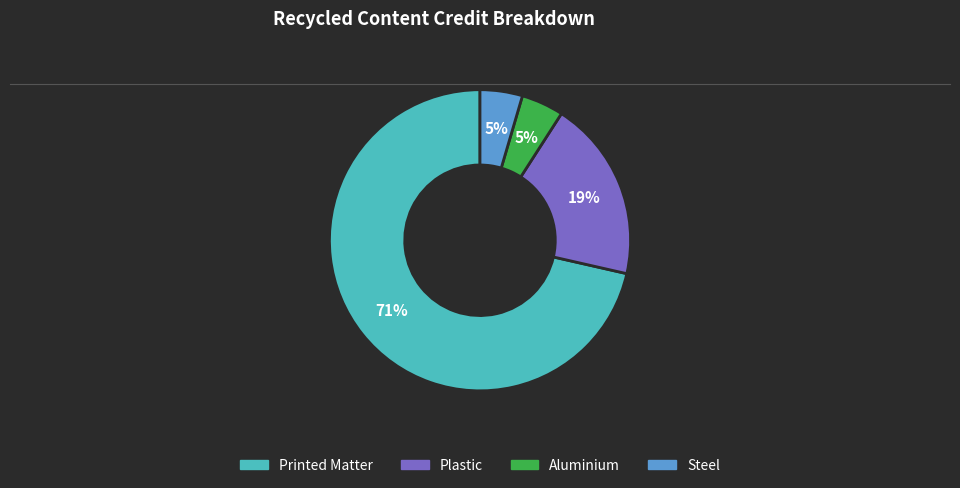

To the nearest percent, what is the average slice percentage?

25%